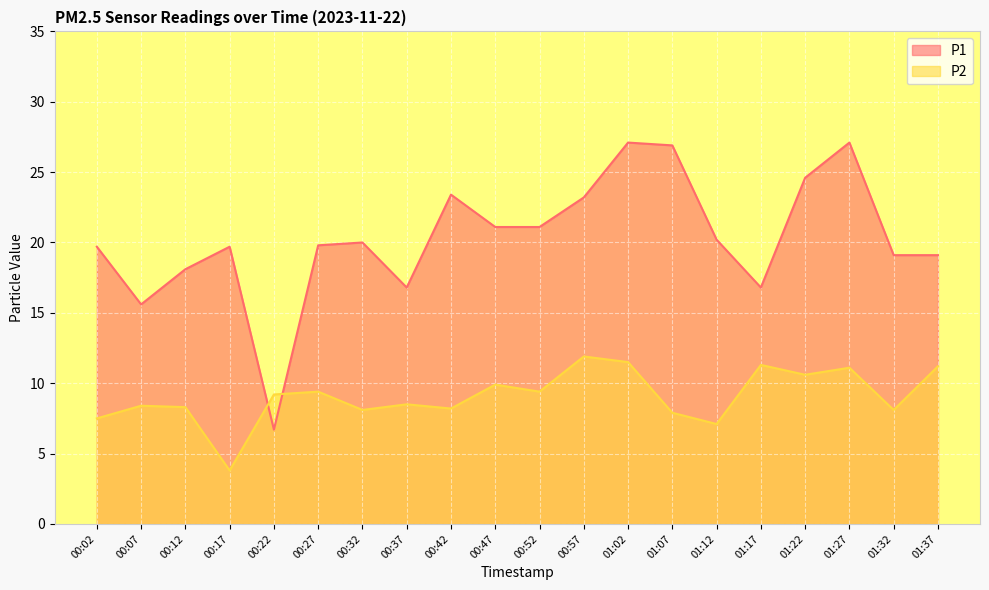

Which series has the largest range (max minus min)?

P1